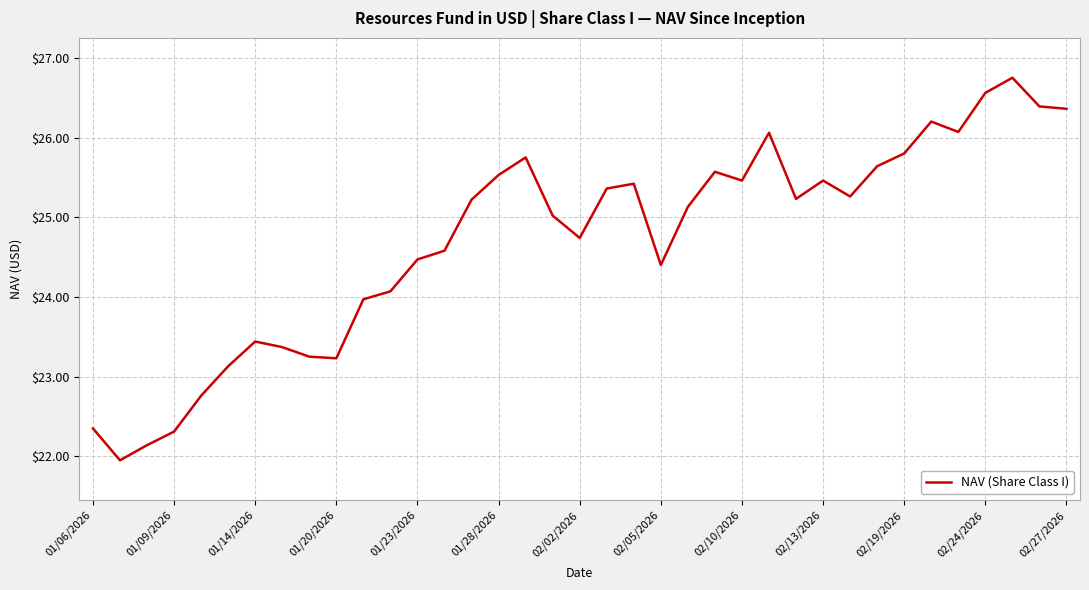

What is the maximum value shown in the chart?

26.8